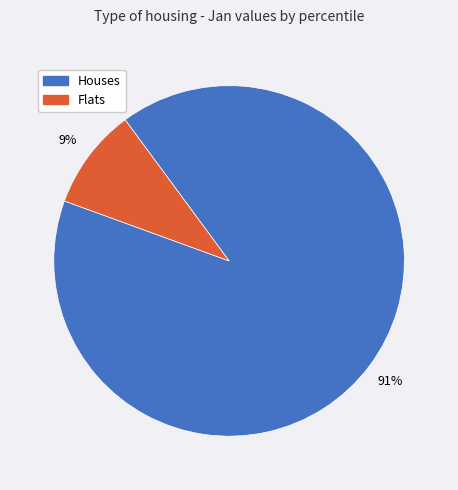

Is there a majority slice in this chart?

Yes